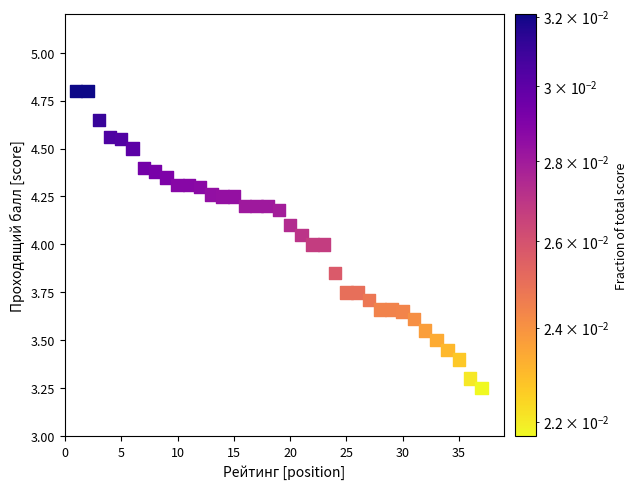

What is the range of X values (max minus min)?

36.0